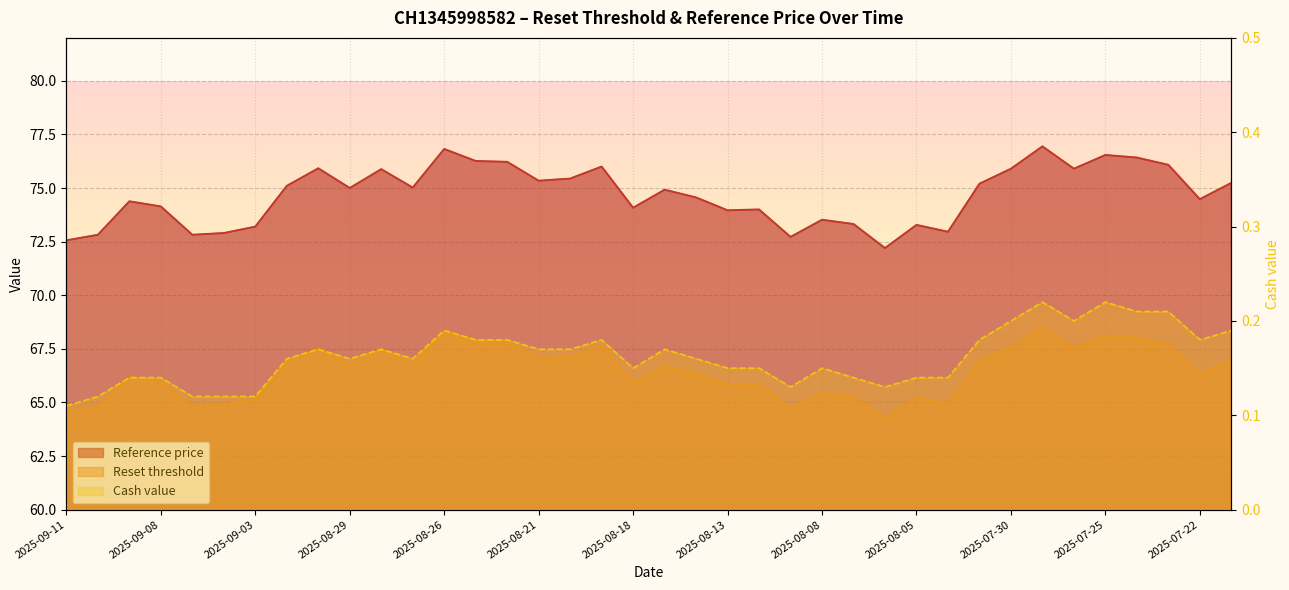

True or false: Cash value and Reset threshold intersect in this chart.

False